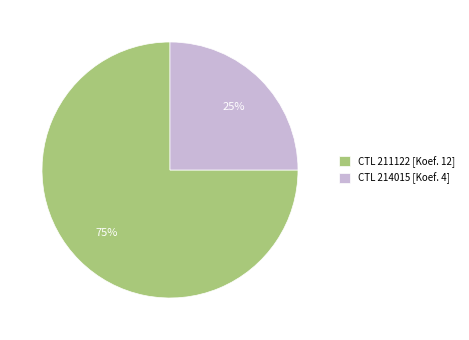

What is the ratio of the value at CTL 211122 [Koef. 12] to the value at CTL 214015 [Koef. 4]?

3.0